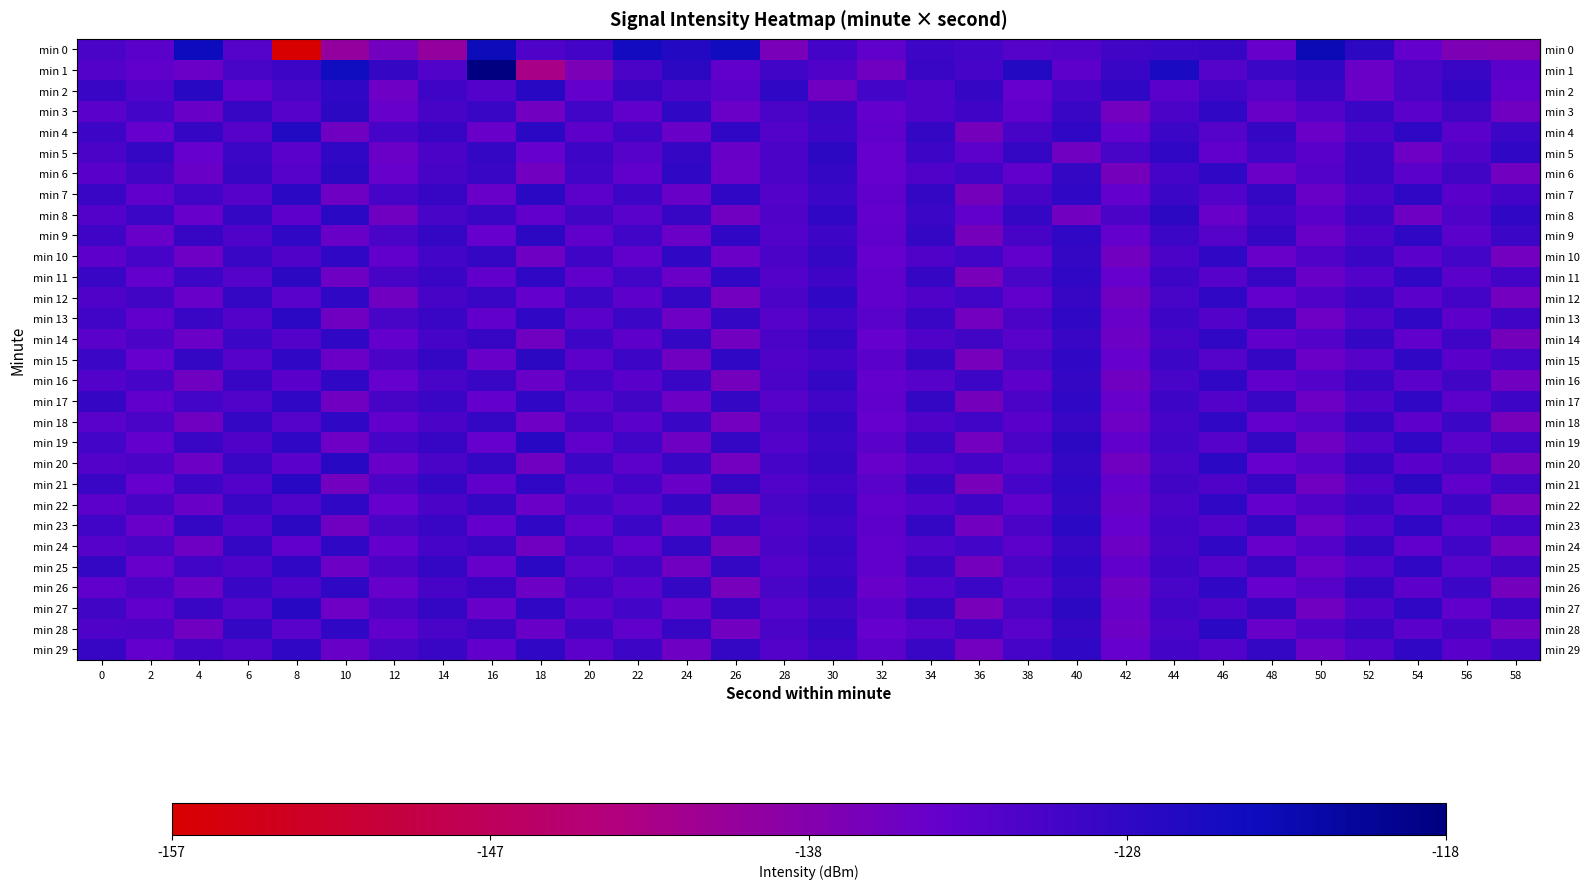

What is the difference between the highest and lowest values at 34?

3.8